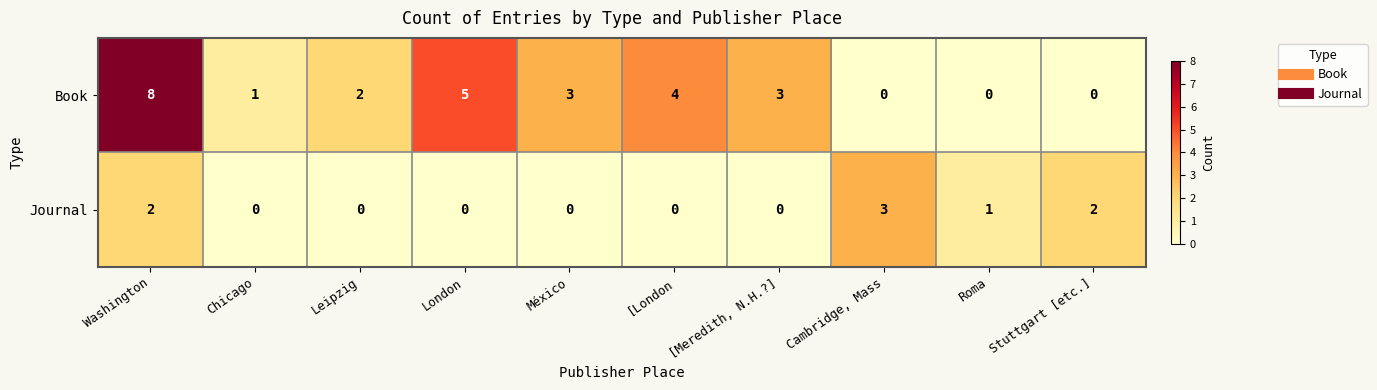

Which category has the highest value across all series?

Washington